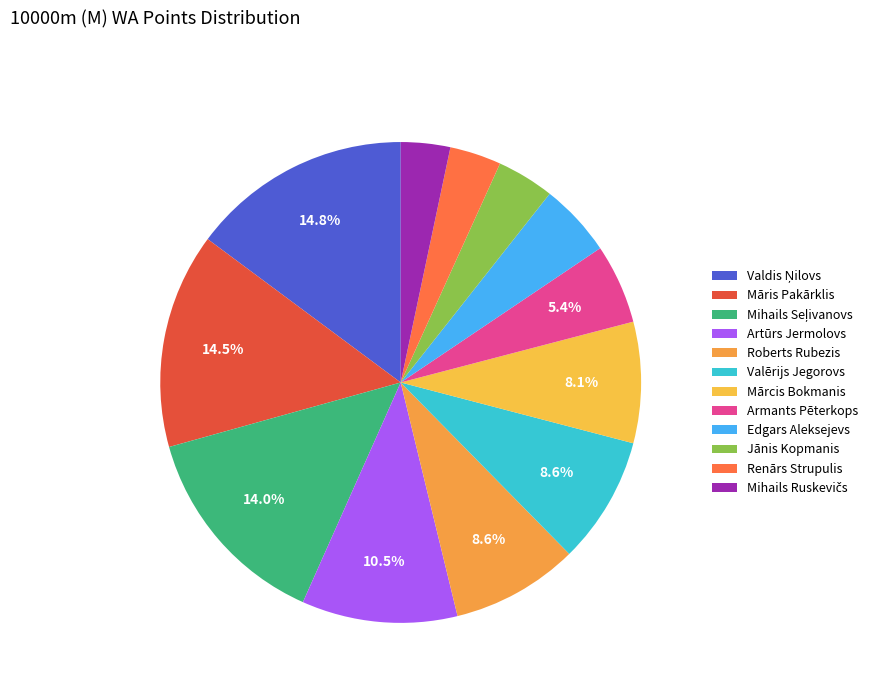

What percentage is NOT represented by Jānis Kopmanis?

96.1%